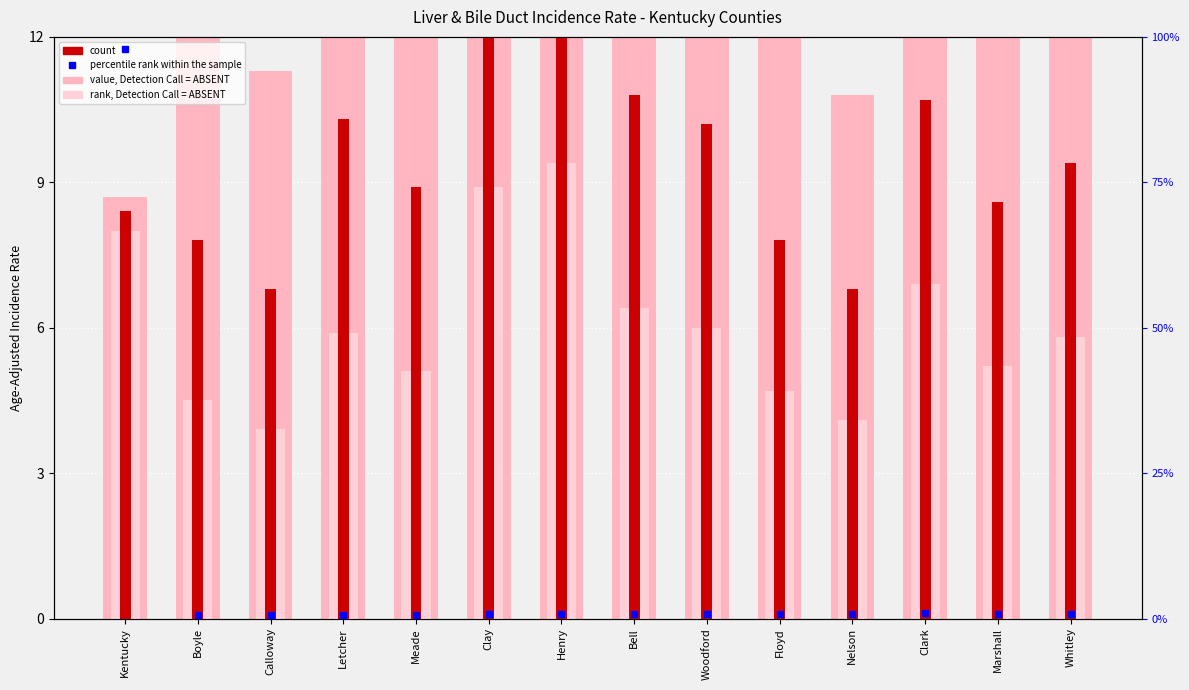

Read the value at Nelson.

0.8